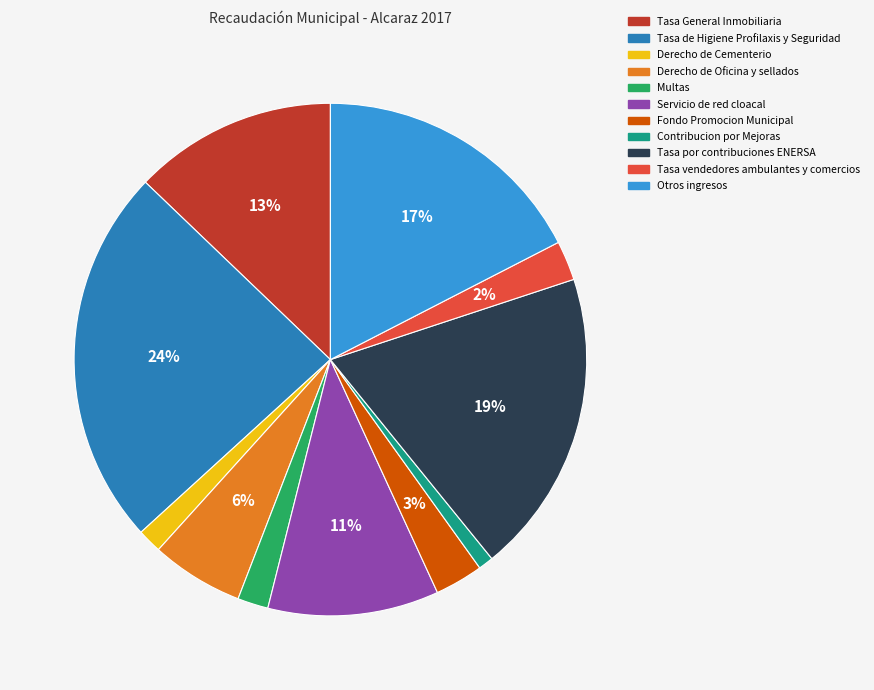

The Tasa de Higiene Profilaxis y Seguridad slice represents 35% of the pie. True or false?

False